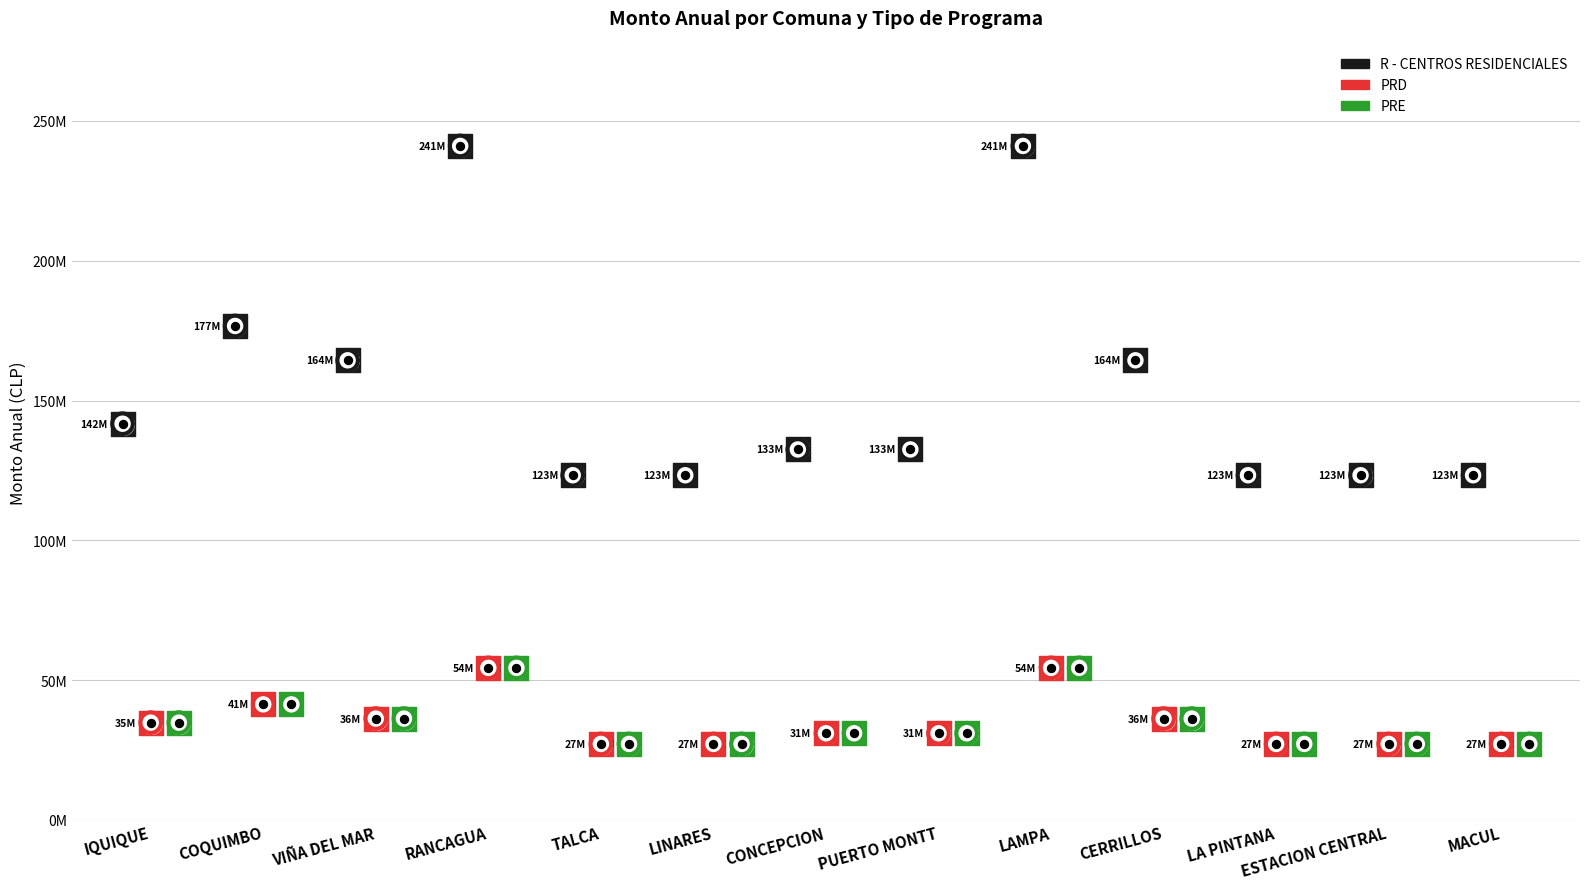

Which series has the largest Y range (max minus min)?

R - CENTROS RESIDENCIALES